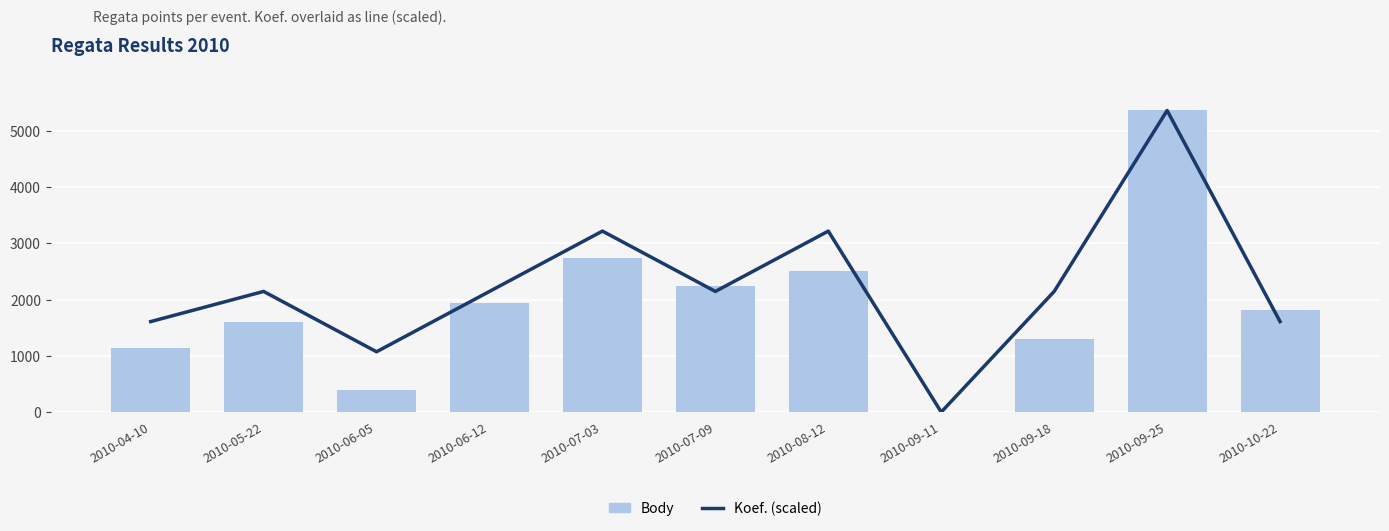

True or false: Body has a value of 5359.0 at 2010-09-25.

True